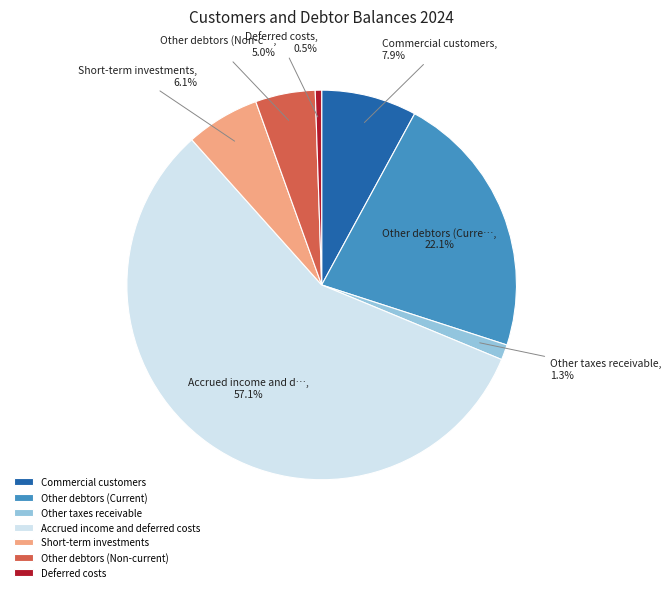

To the nearest percent, what is the difference between the largest and smallest slice percentages?

57%